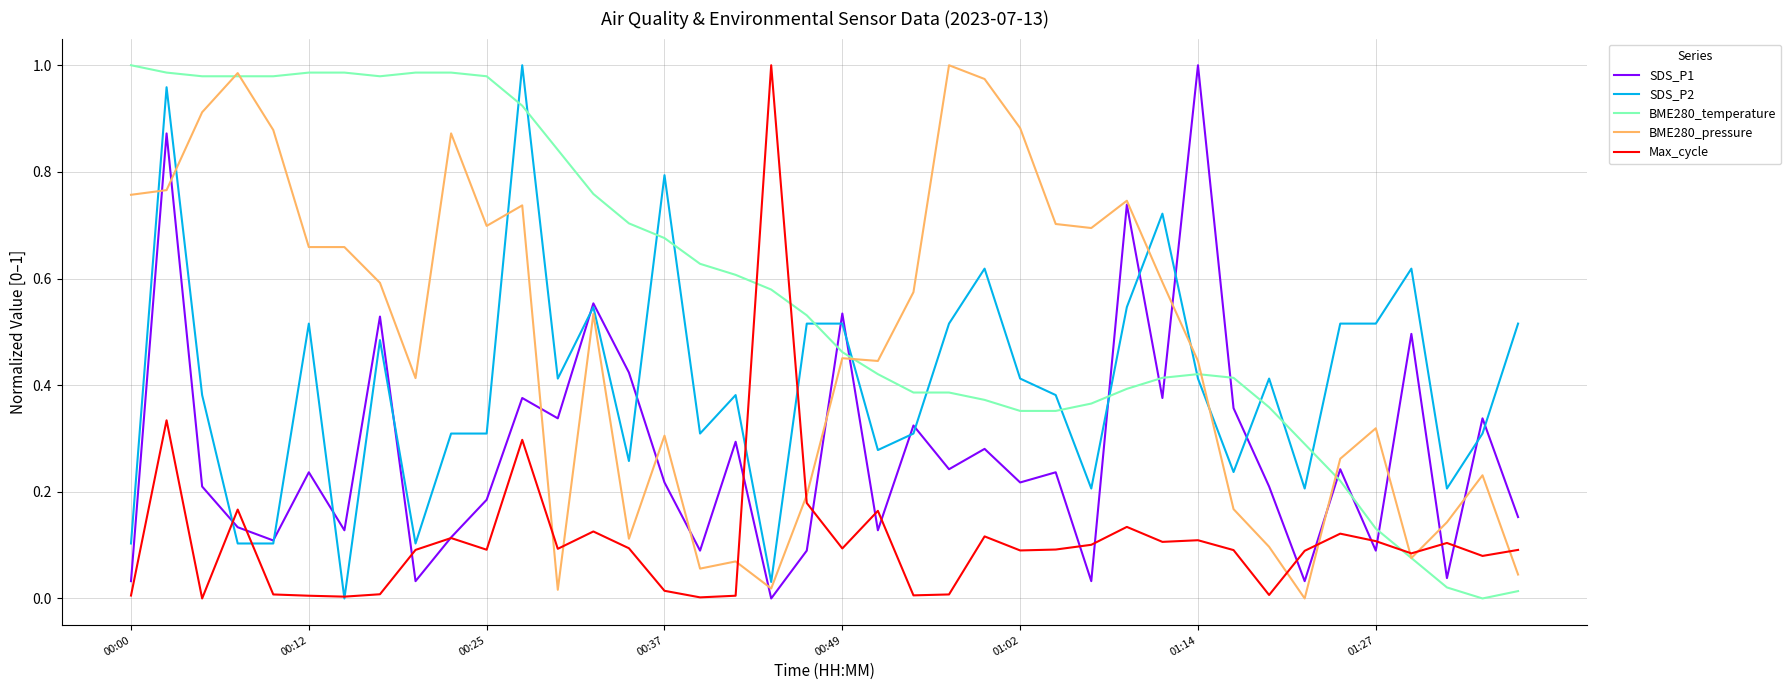

How many lines are shown in the chart?

5